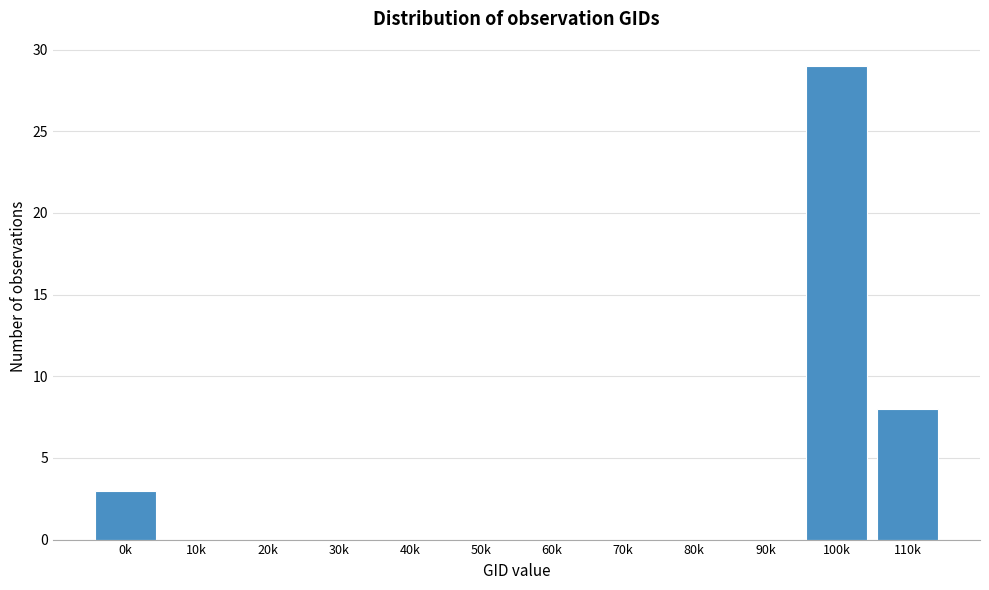

Reading right to left, extract all data points from this chart.

110k=8	100k=29	90k=0	80k=0	70k=0	60k=0	50k=0	40k=0	30k=0	20k=0	10k=0	0k=3